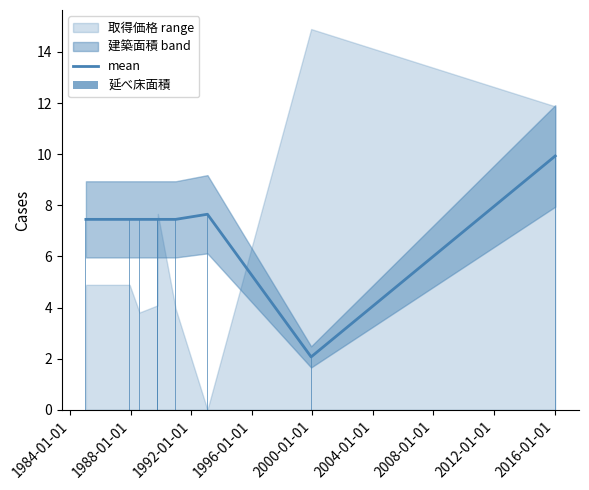

Which series has the largest total across all categories?

mean